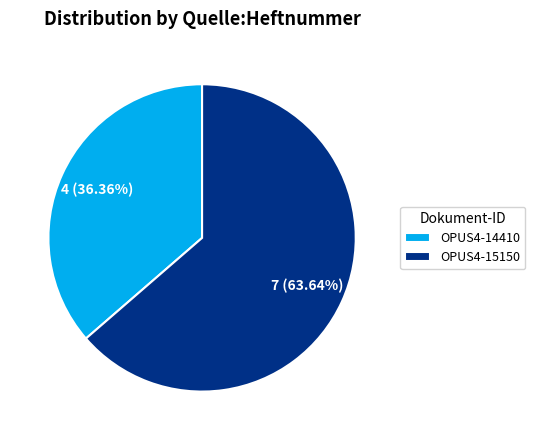

To the nearest percent, what is the combined percentage of OPUS4-15150 and OPUS4-14410?

100%